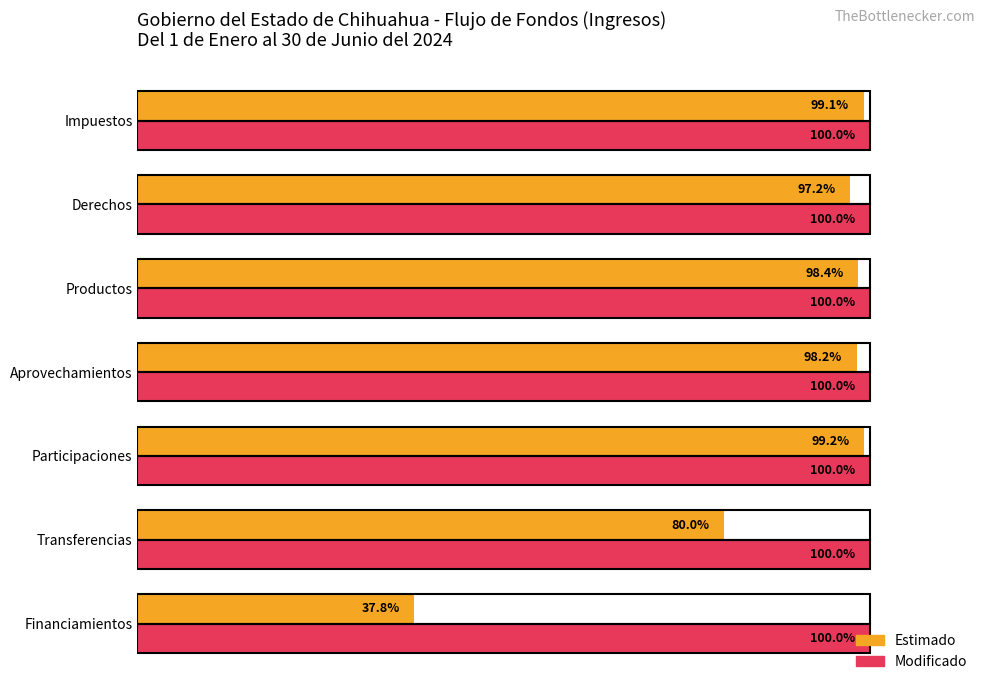

Which series has the largest range (max minus min)?

Estimado